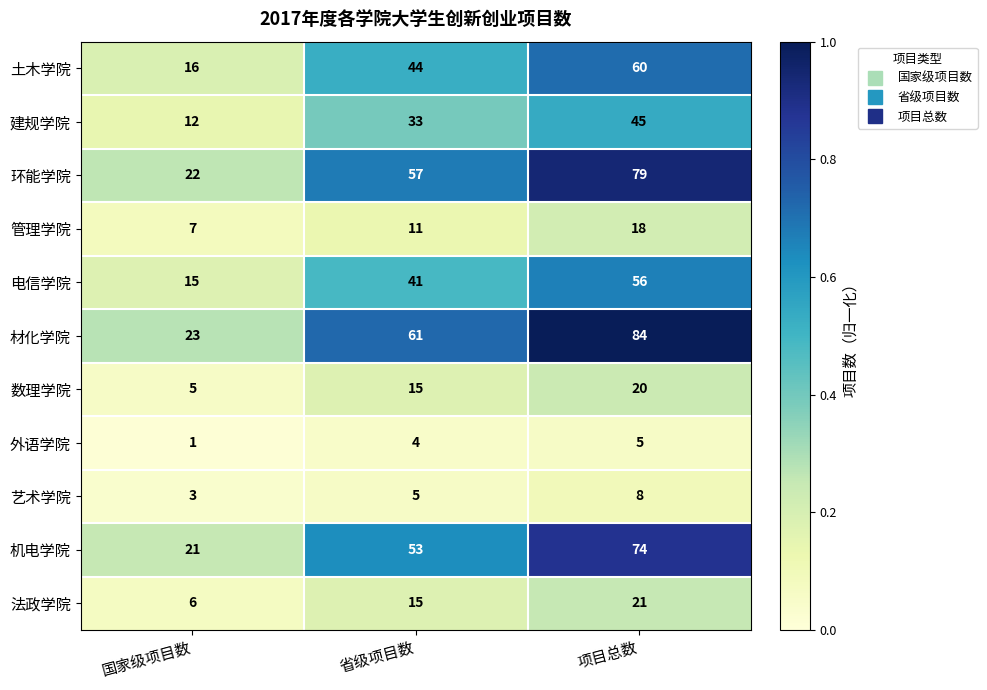

Which series has the largest total across all categories?

材化学院